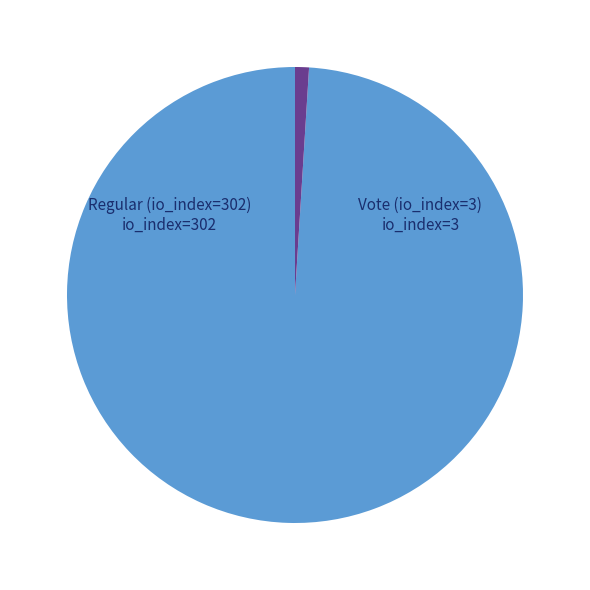

Rank the categories by value from lowest to highest.

Vote (io_index=3), Regular (io_index=302)